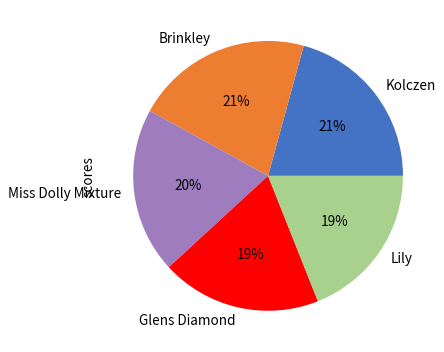

To the nearest percent, what percentage of the pie is Lily?

19%